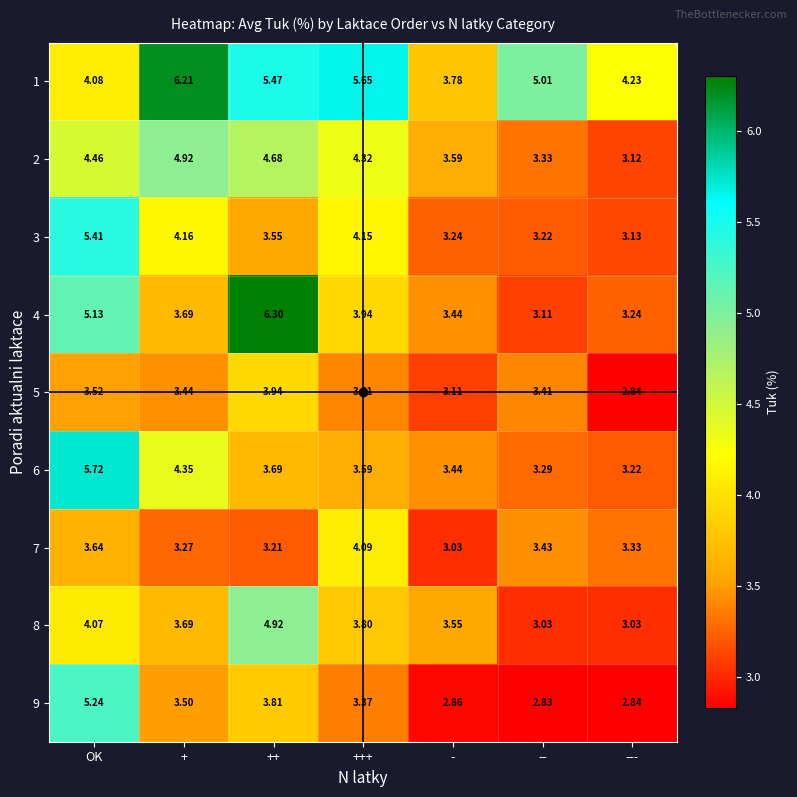

Between + and -, which series saw the biggest shift?

1